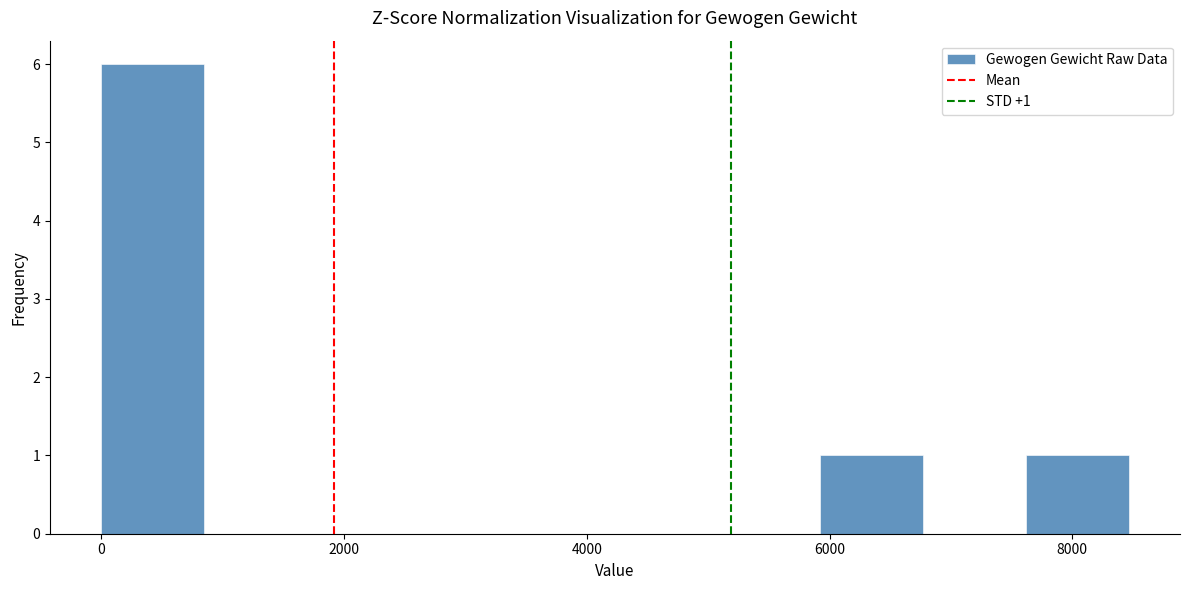

Over which range of the x-axis is the bar tallest?

0 to 800